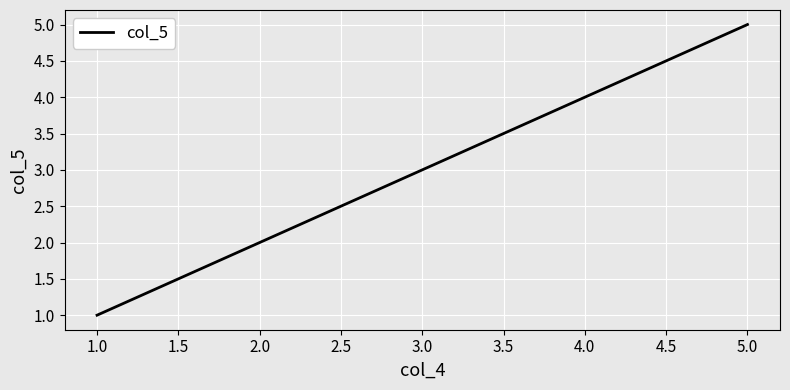

List the labels in order of value, largest first.

5.0, 4.0, 3.0, 2.0, 1.0